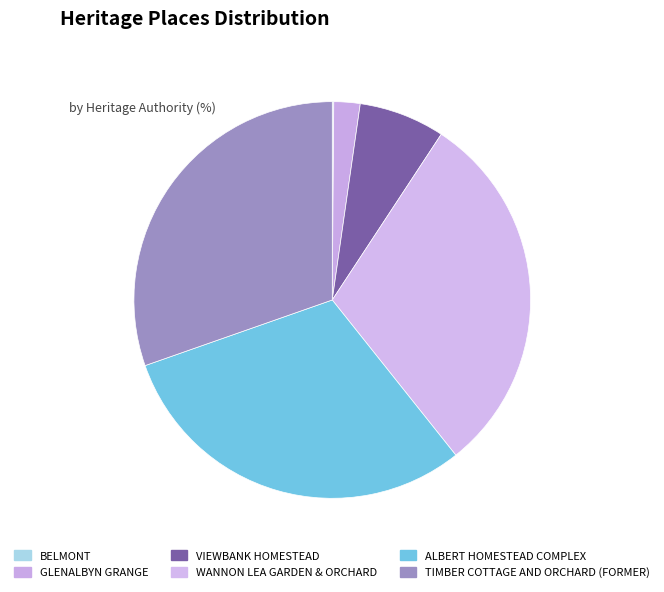

Count the number of slices in the pie.

6